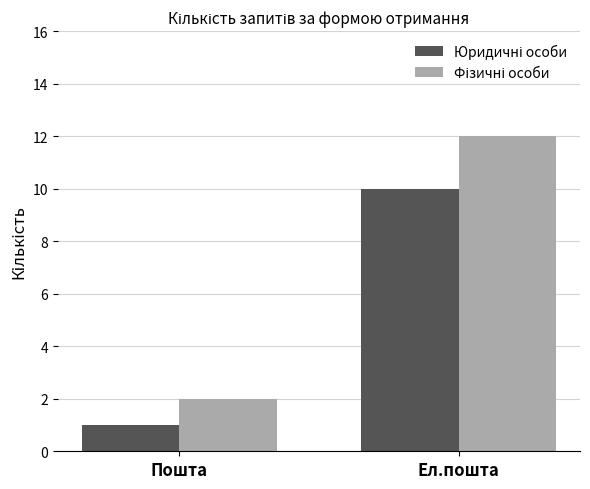

What is the total value across all series at Ел.пошта?

22